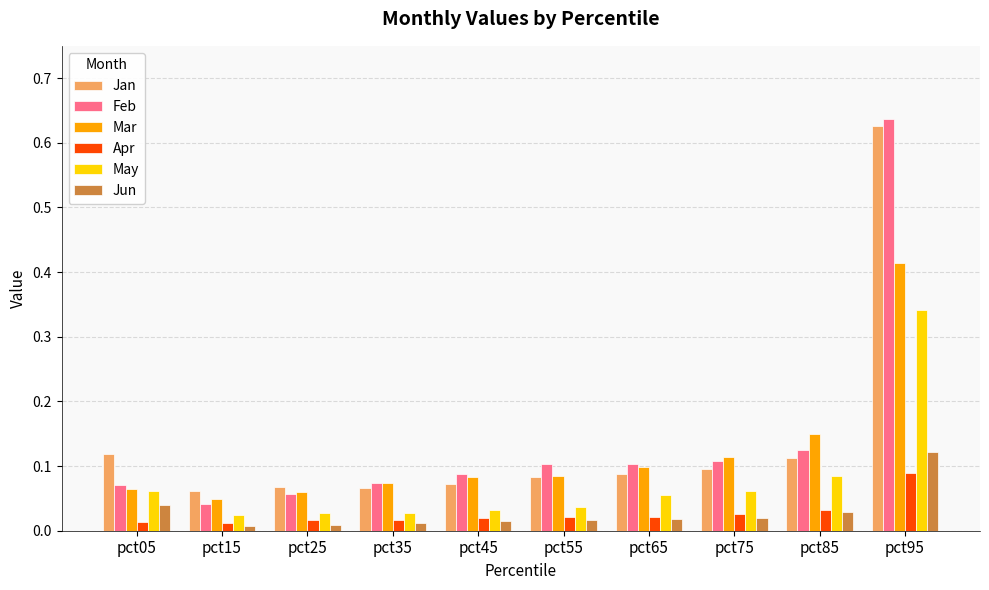

At which category is the sum across all series the highest?

pct95